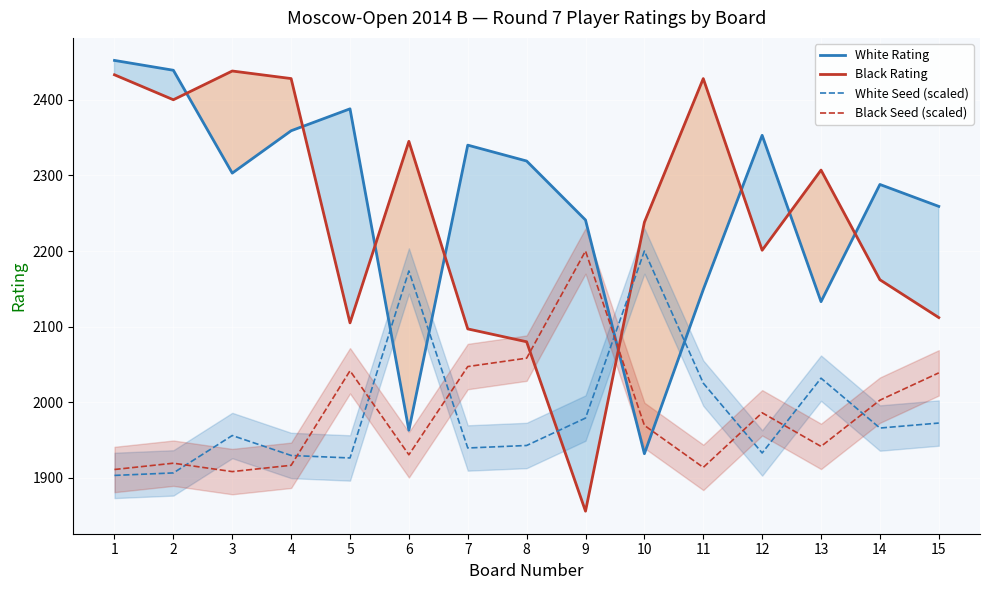

The Black Rating series shows 4158.5 at 1. True or false?

False